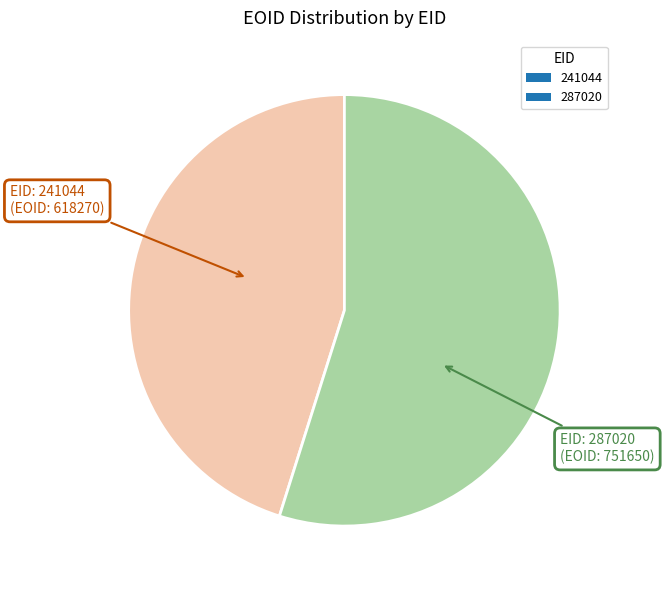

Between 287020 and 241044, which is larger?

287020